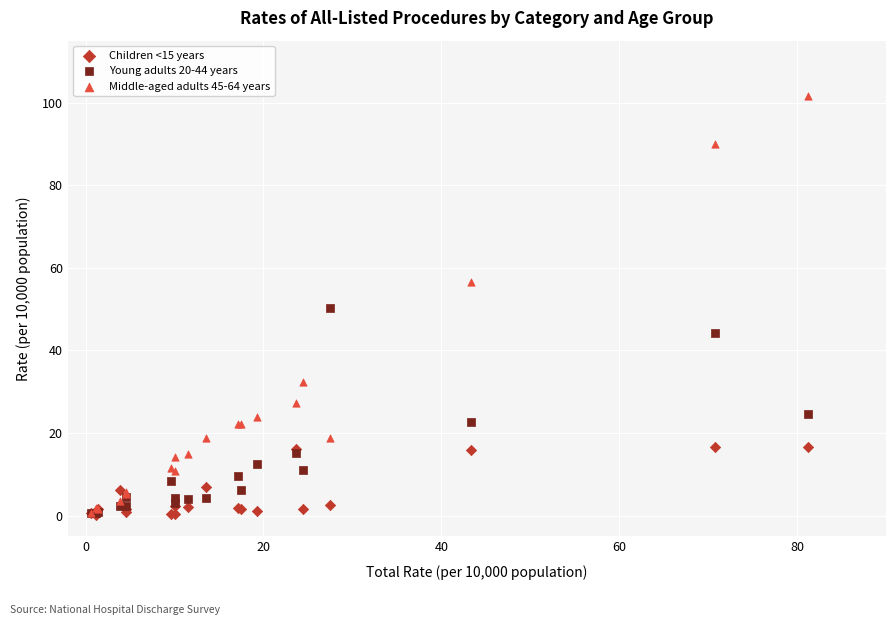

Which series has the widest spread of Y values?

Middle-aged adults 45-64 years